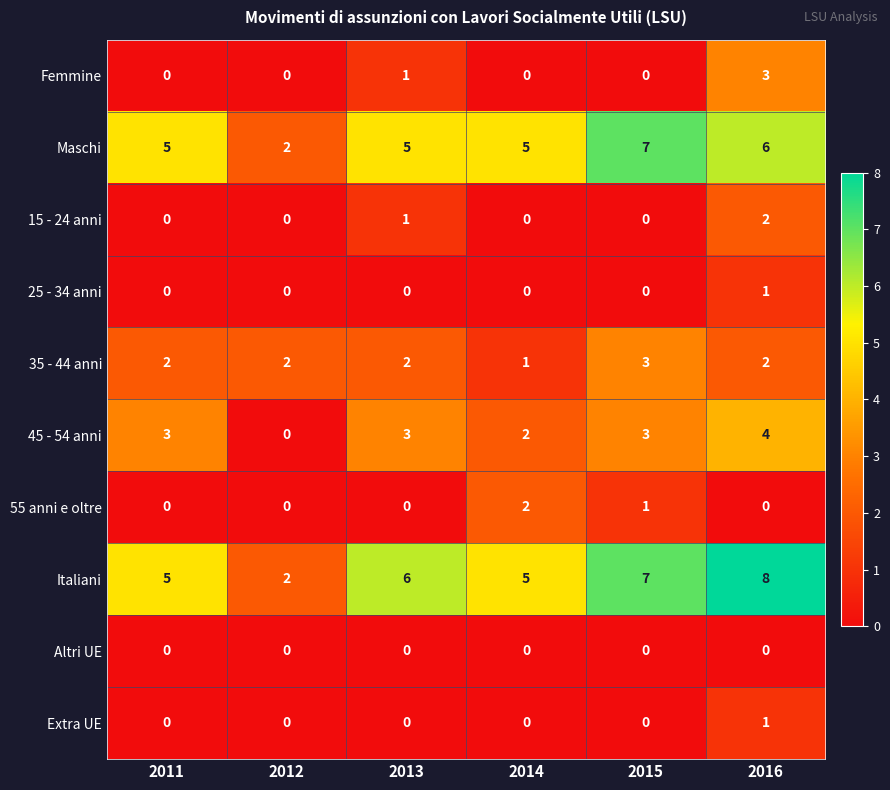

True or false: Maschi has a value of 3 at 2015.

False